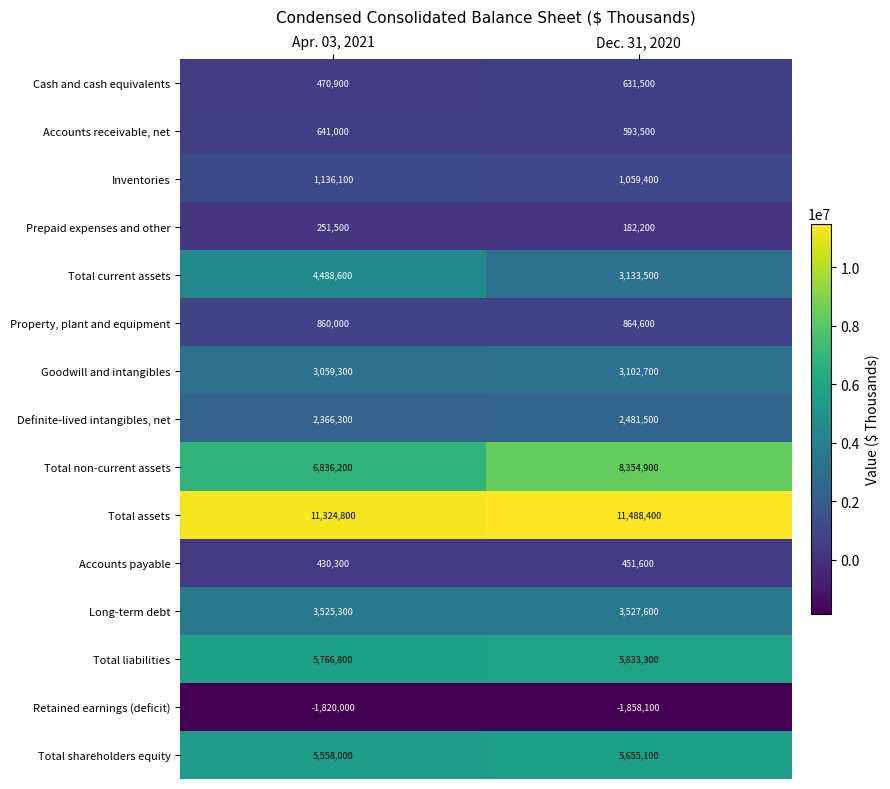

Rank the series at Apr. 03, 2021 from highest to lowest value.

Total assets, Total non-current assets, Total liabilities, Total shareholders equity, Total current assets, Long-term debt, Goodwill and intangibles, Definite-lived intangibles, net, Inventories, Property, plant and equipment, Accounts receivable, net, Cash and cash equivalents, Accounts payable, Prepaid expenses and other, Retained earnings (deficit)